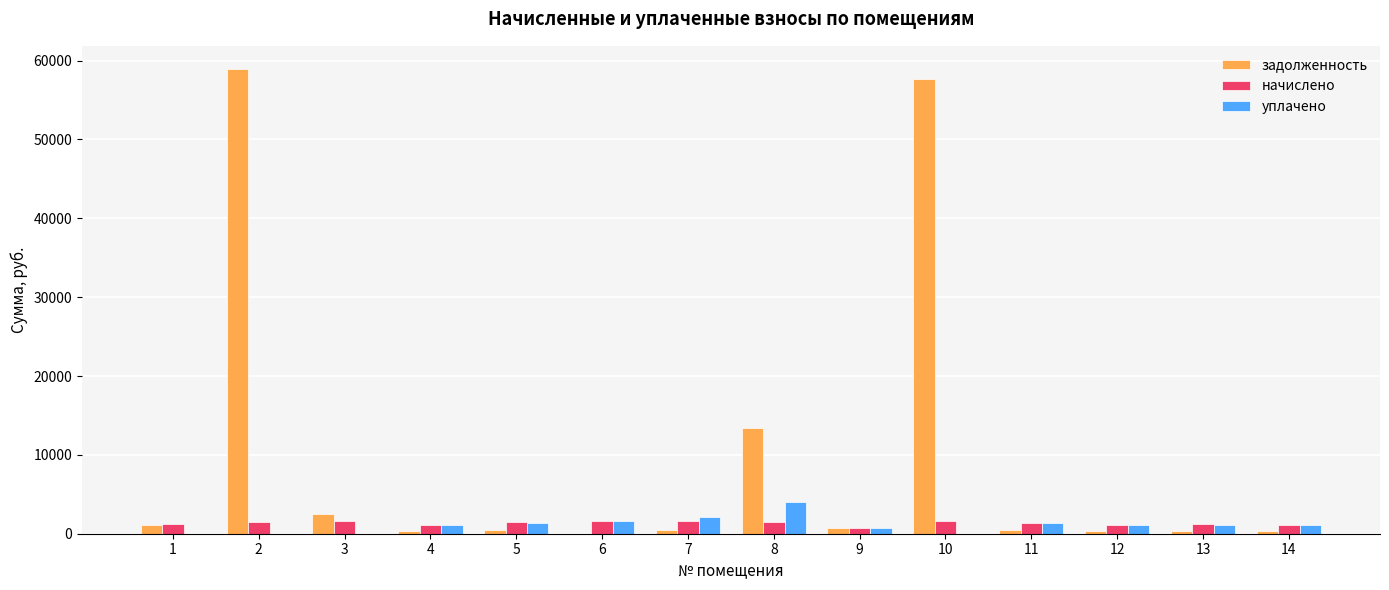

The уплачено series shows -2638.7 at 2. True or false?

False